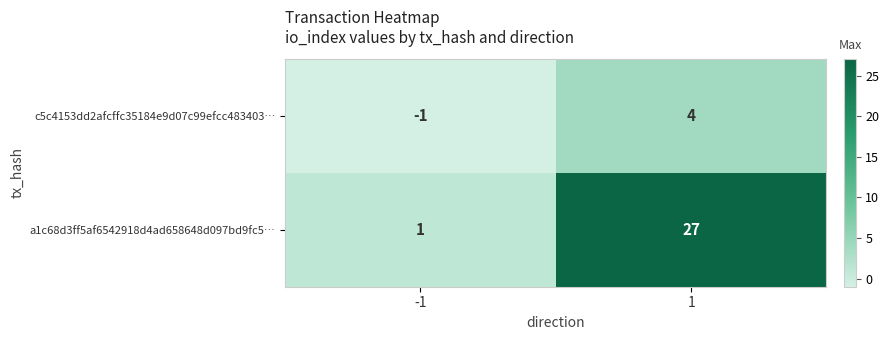

What is the greatest value displayed?

27